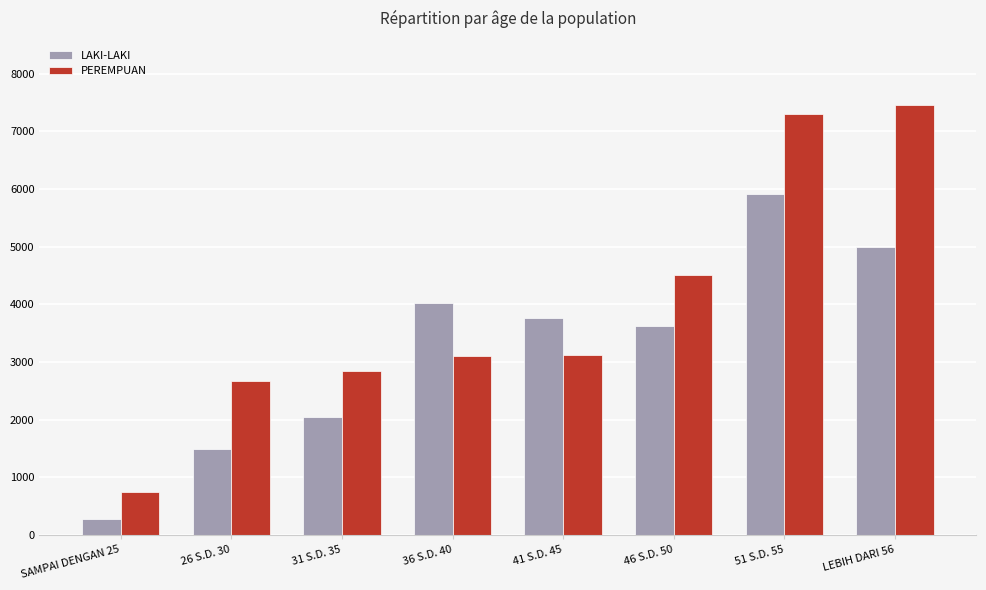

The value of LAKI-LAKI at LEBIH DARI 56 is 5001. True or false?

True